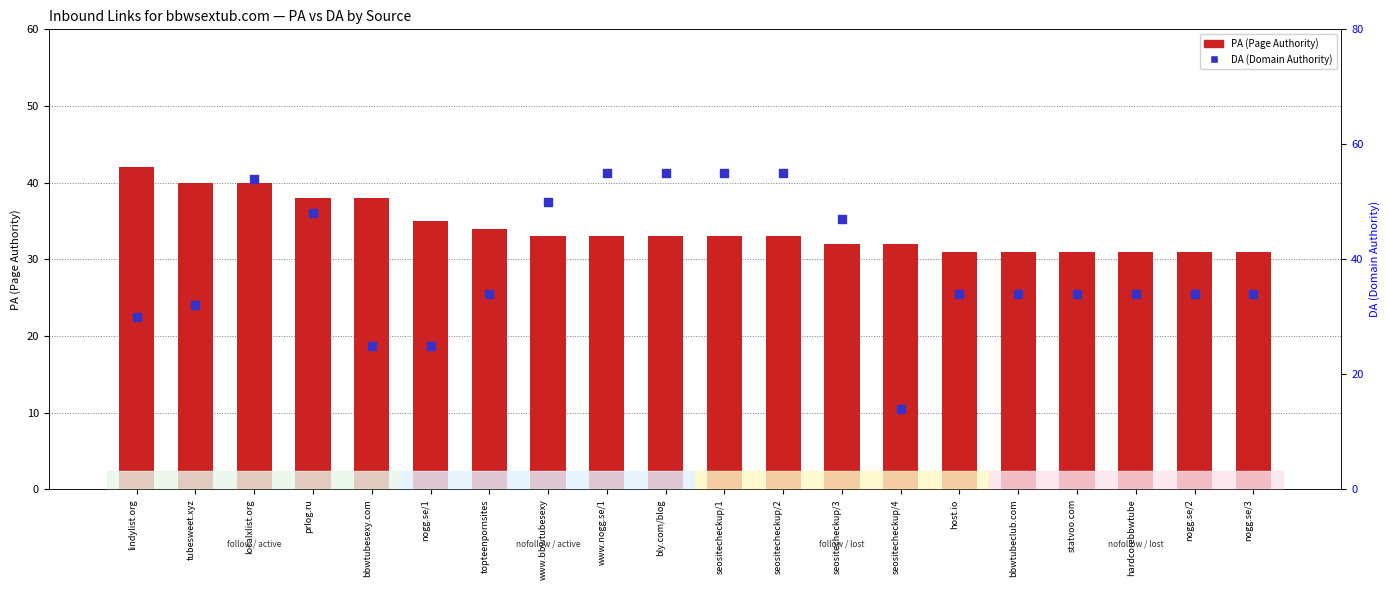

Which series has the largest total across all categories?

DA (Domain Authority)